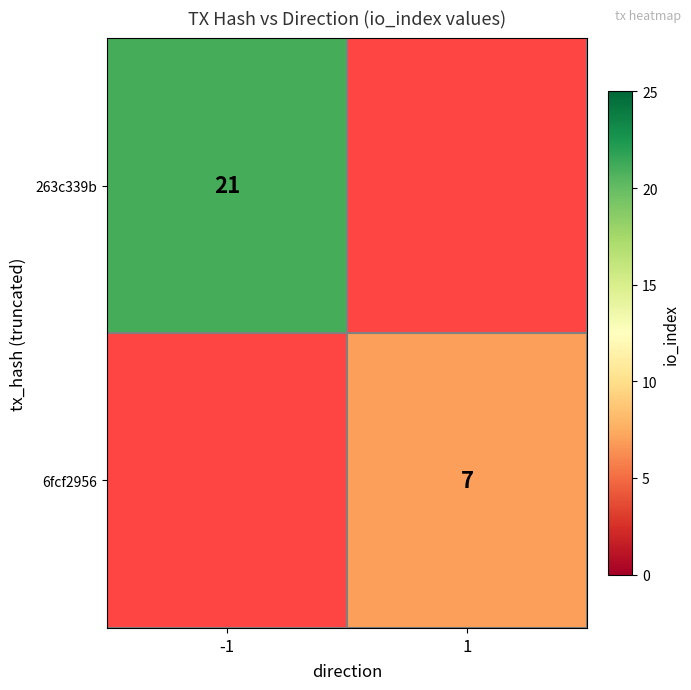

True or false: 6fcf2956 has a value of 7 at 1.

True